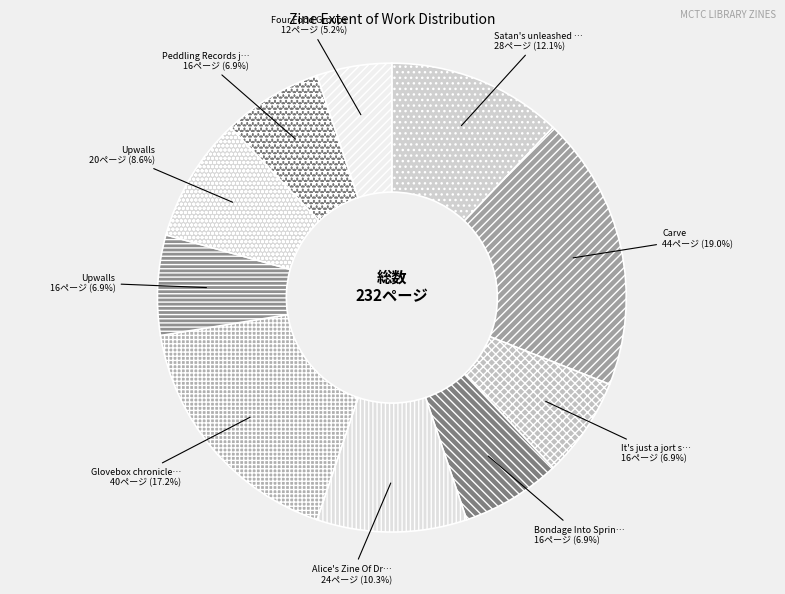

How many segments does this pie chart have?

10